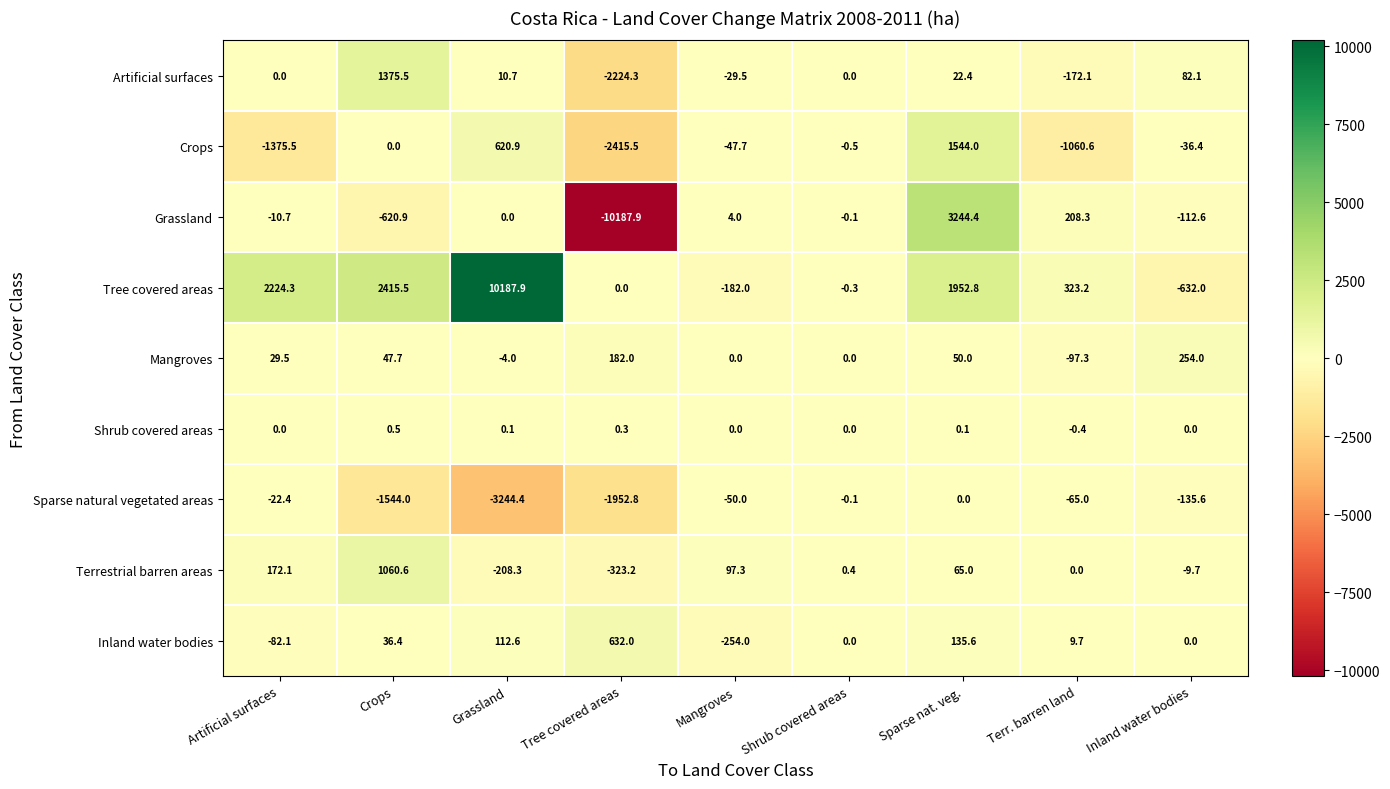

Is it true that Crops equals -17.8 at Inland water bodies?

False